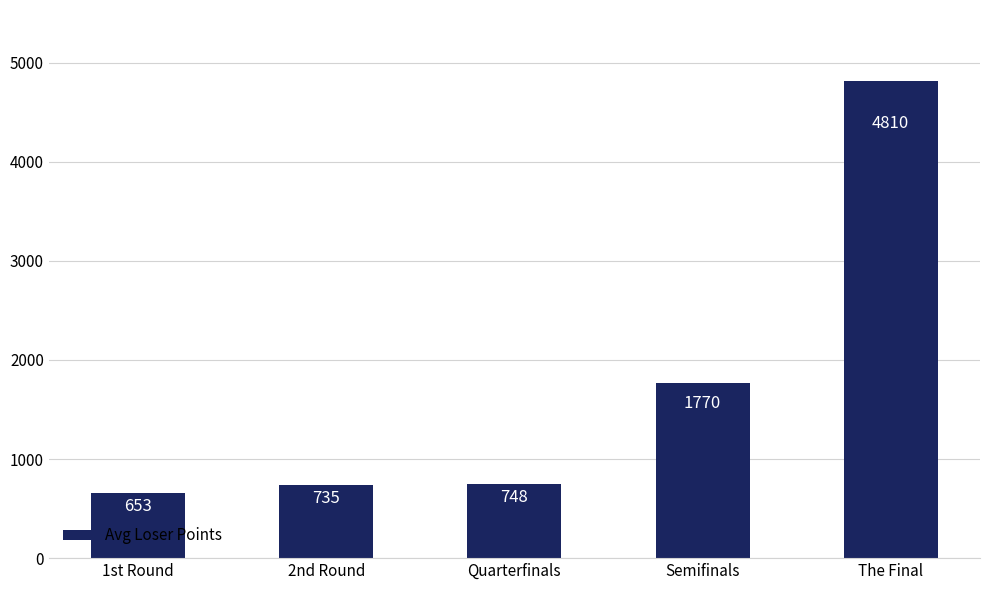

At which label is the value closest to 2731?

Semifinals